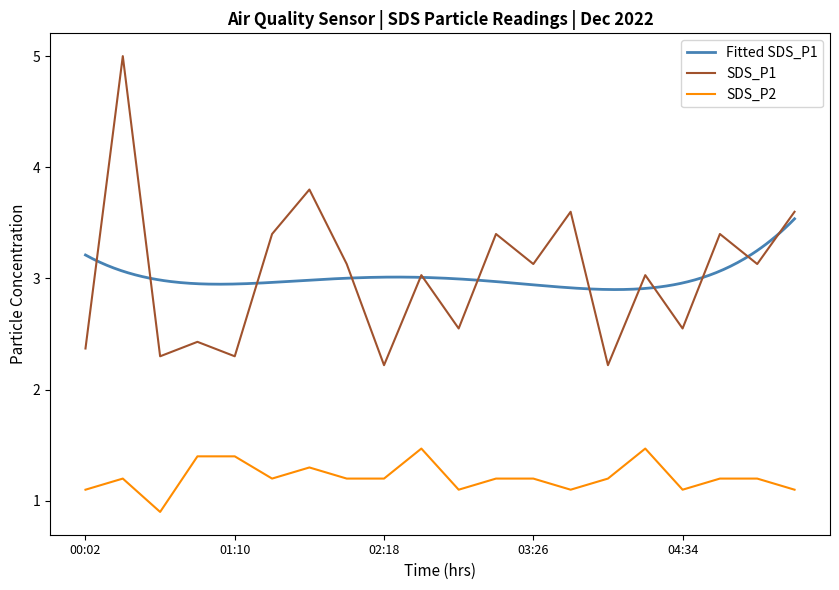

At which category is the sum across all series the highest?

00:19